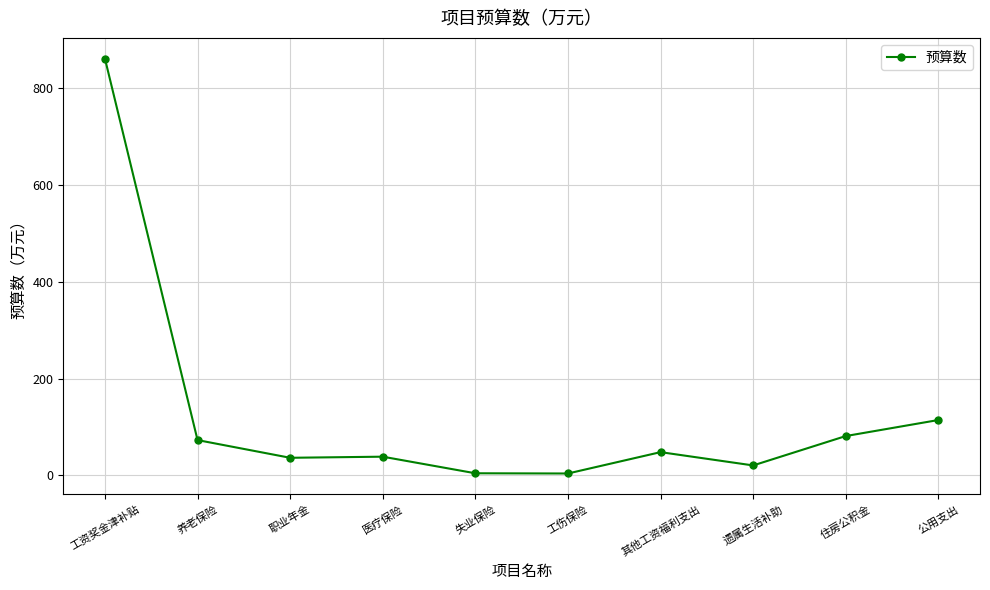

How many lines are shown in the chart?

1